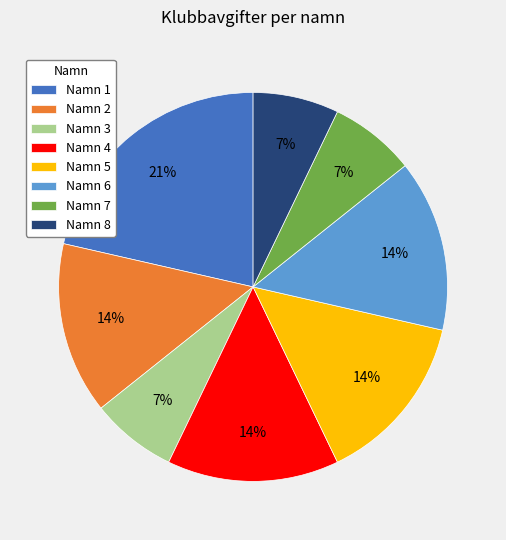

How many slices are in this pie chart?

8